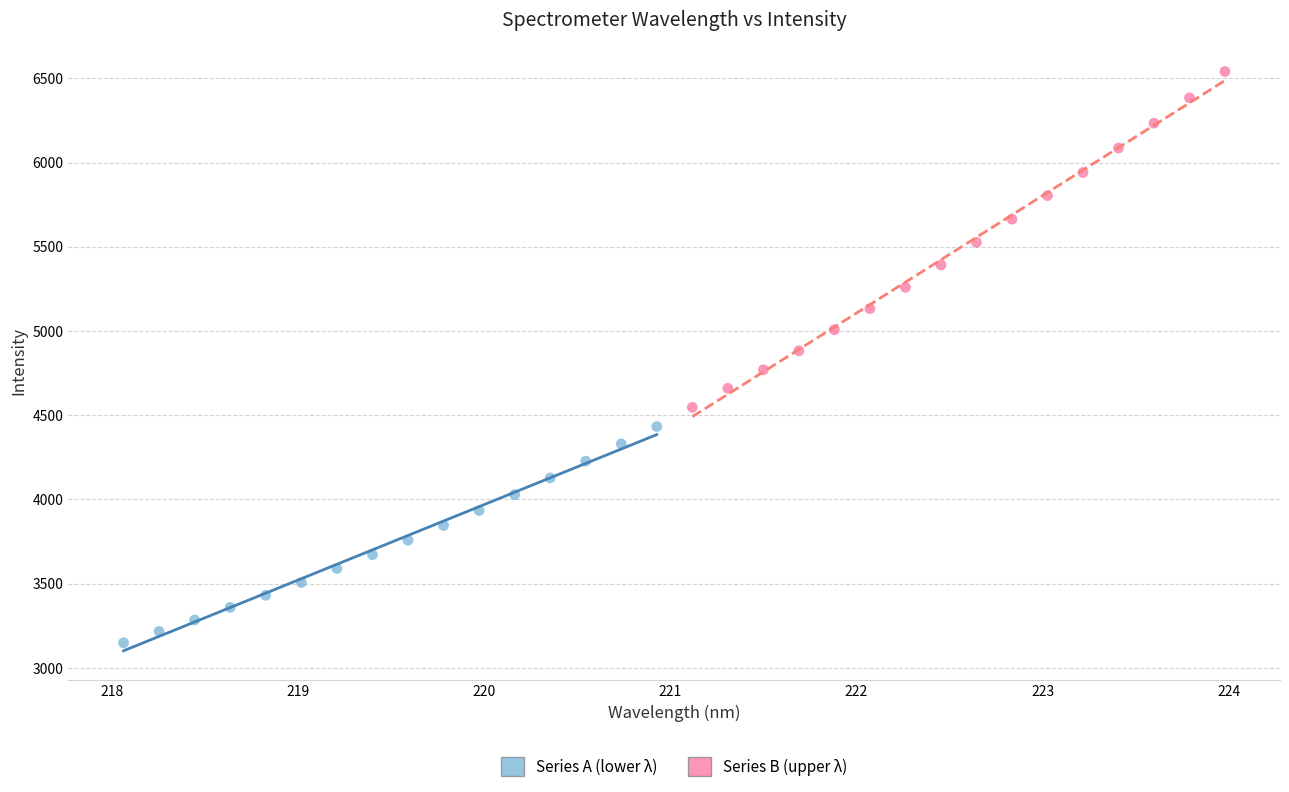

Which series has the widest spread of Y values?

Series B (upper λ)